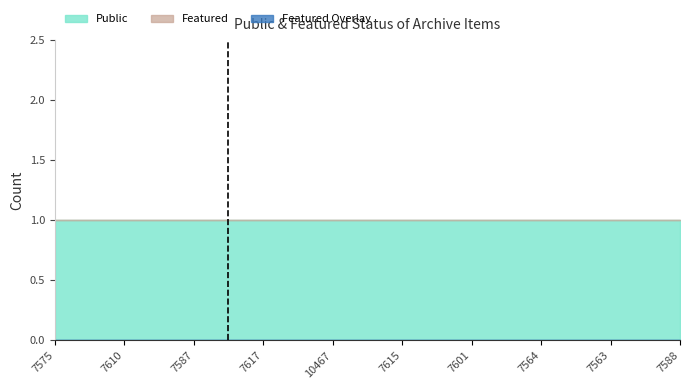

What position from the left is 7610?

2